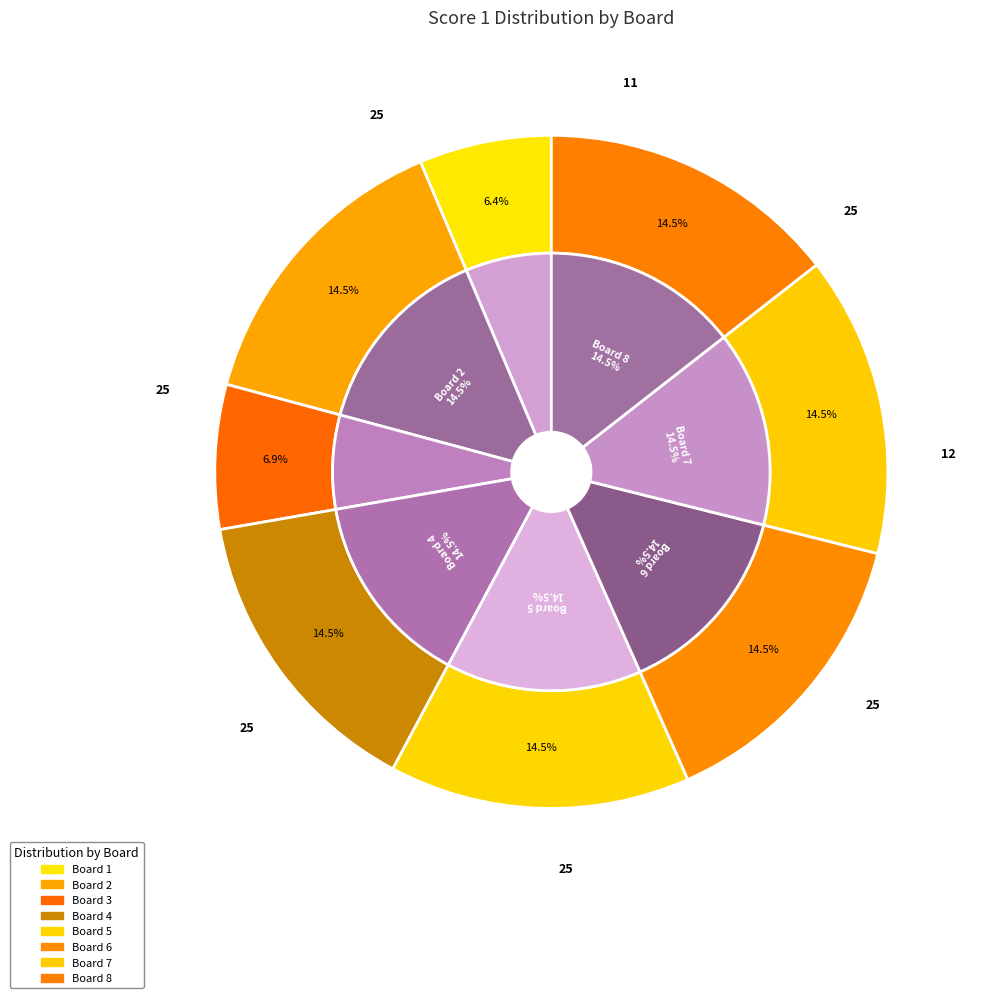

Is Board 4 the majority of the pie?

No